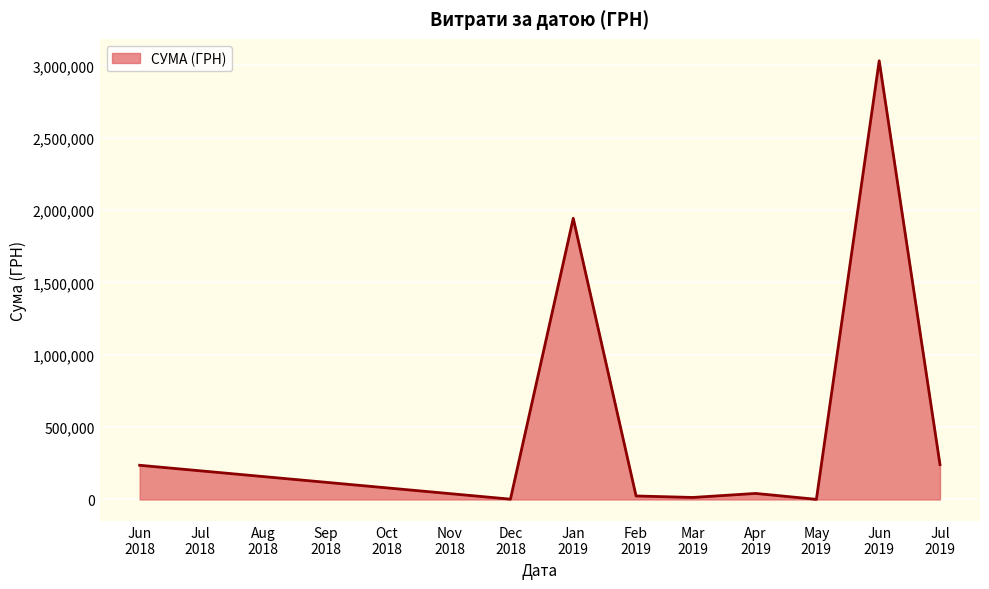

What is the difference between the maximum and minimum values?

3031312.0